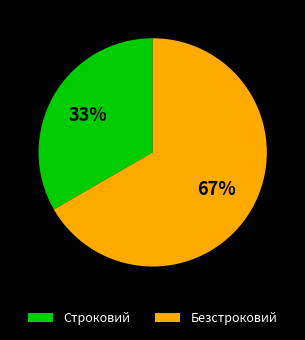

Do Безстроковий and Строковий together represent more than half of the pie?

Yes